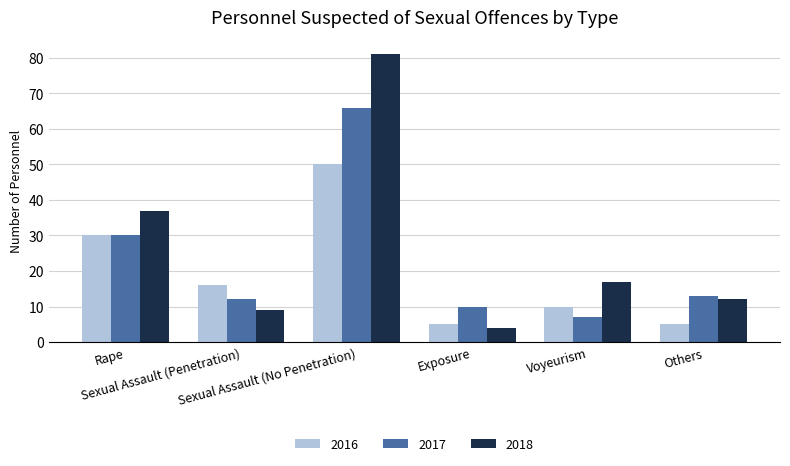

Reading left to right, extract all data points from this chart.

2016: 30	16	50	5	10	5
2017: 30	12	66	10	7	13
2018: 37	9	81	4	17	12